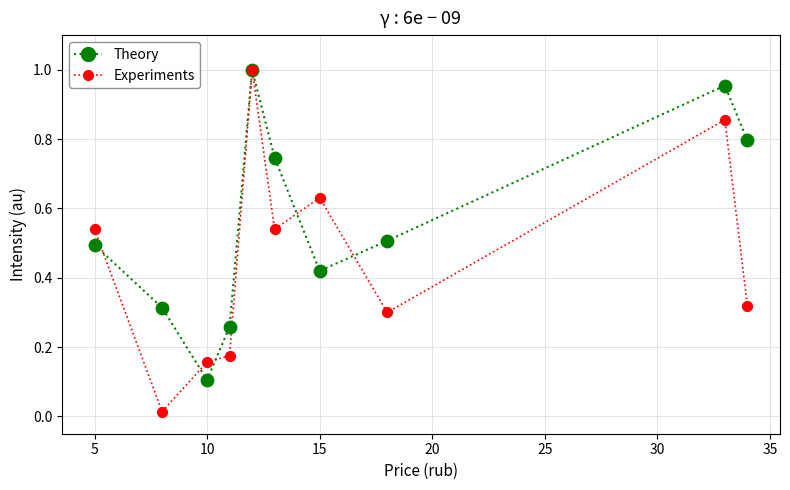

At how many categories does at least one series exceed 0?

10